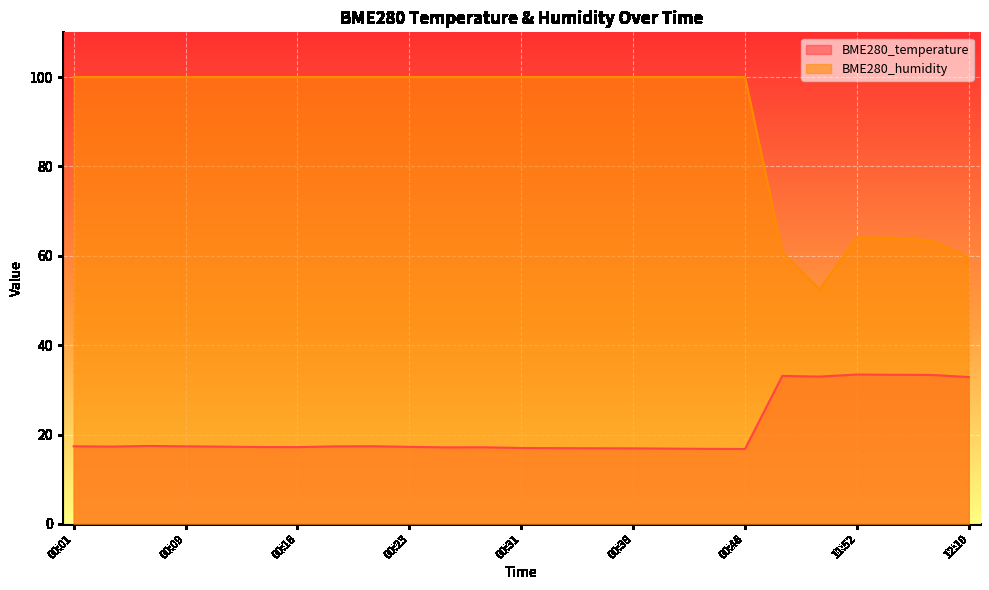

What is the difference between the BME280_temperature values at 00:36 and 00:46?

0.2